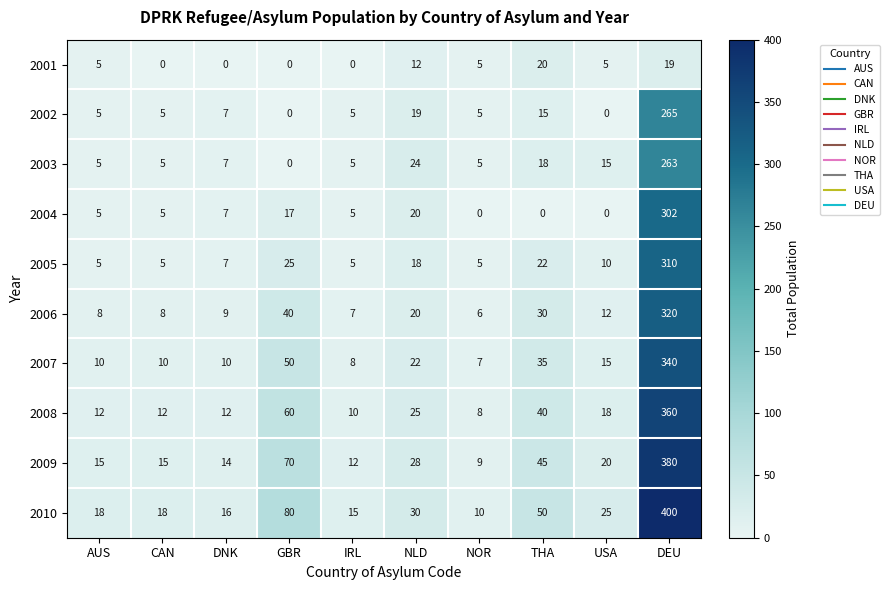

True or false: 2005 has a value of 22 at THA.

True